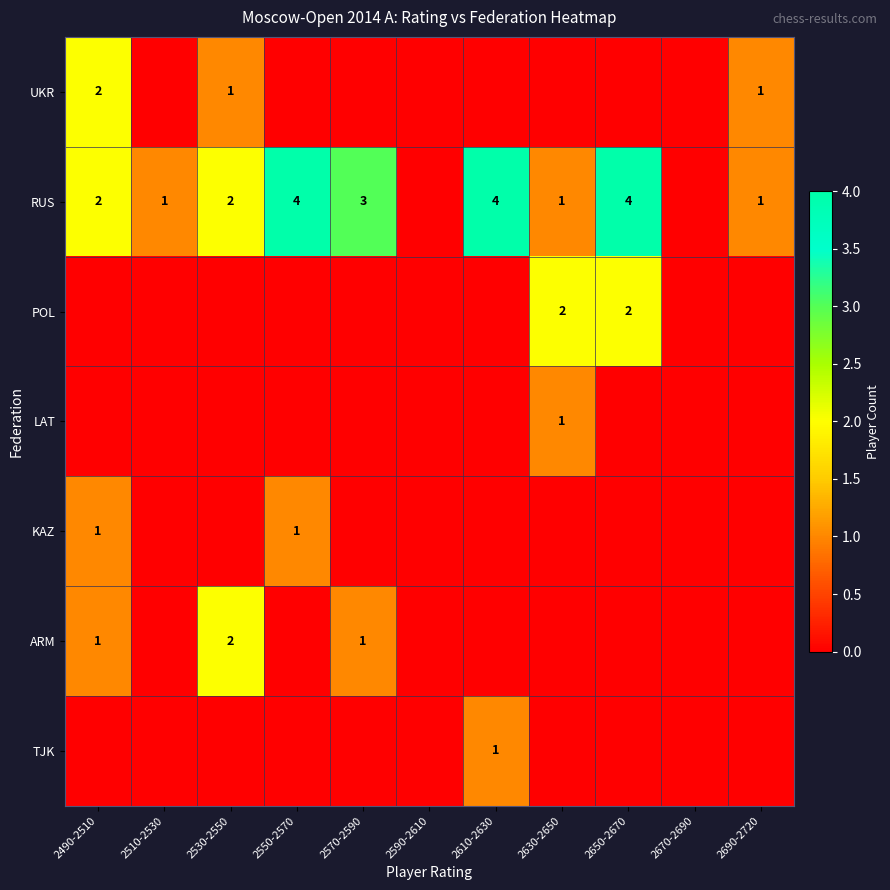

Is it true that UKR equals 1 at 2530-2550?

True